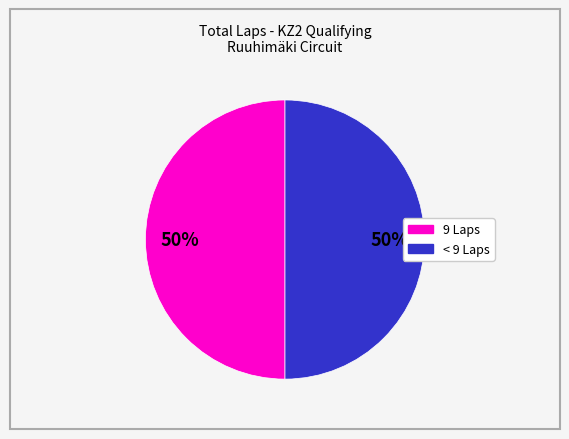

To the nearest percent, what is the average slice percentage?

50%